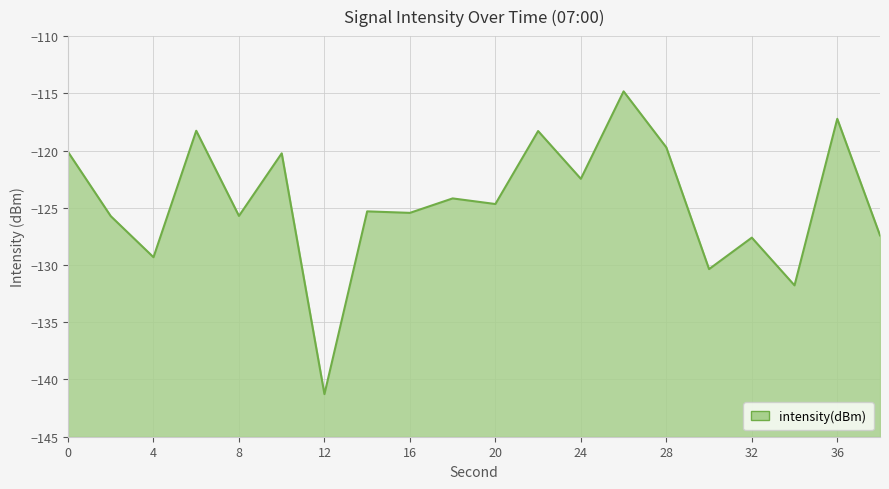

Count the number of data series in this chart.

1